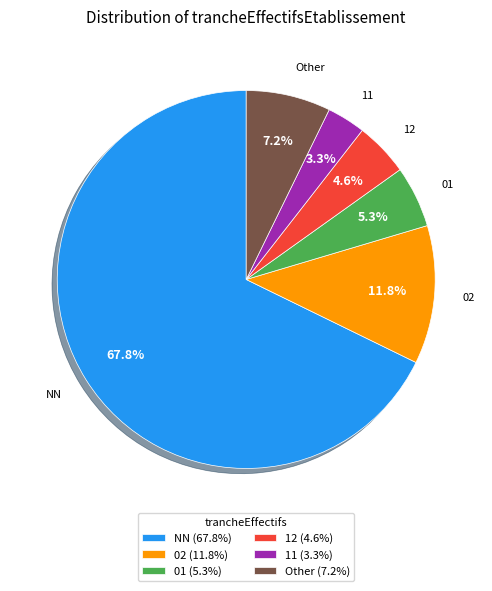

To the nearest percent, what percentage of the pie is 11?

3%